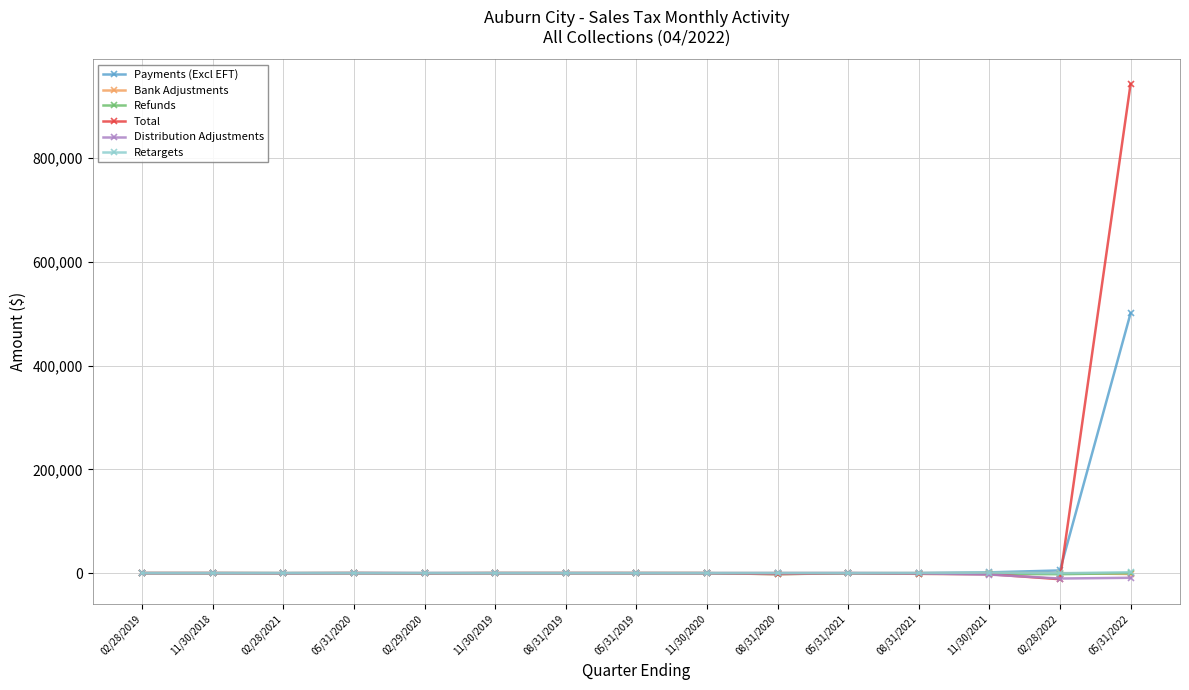

Which series has the largest range (max minus min)?

Total